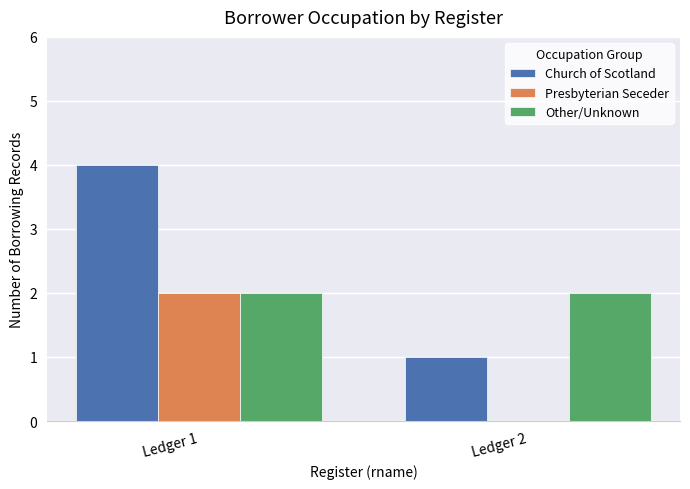

What is the spread (max minus min) of values at Ledger 2?

2